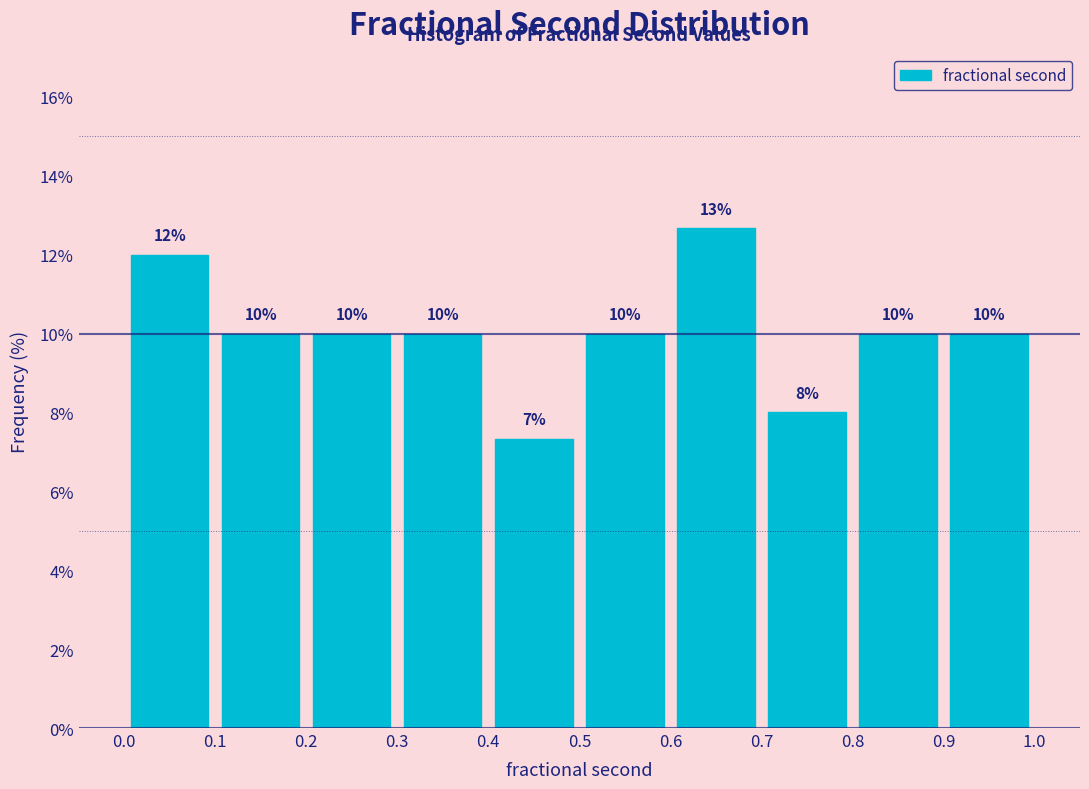

Over which range of the x-axis is the bar tallest?

0.6 to 0.7